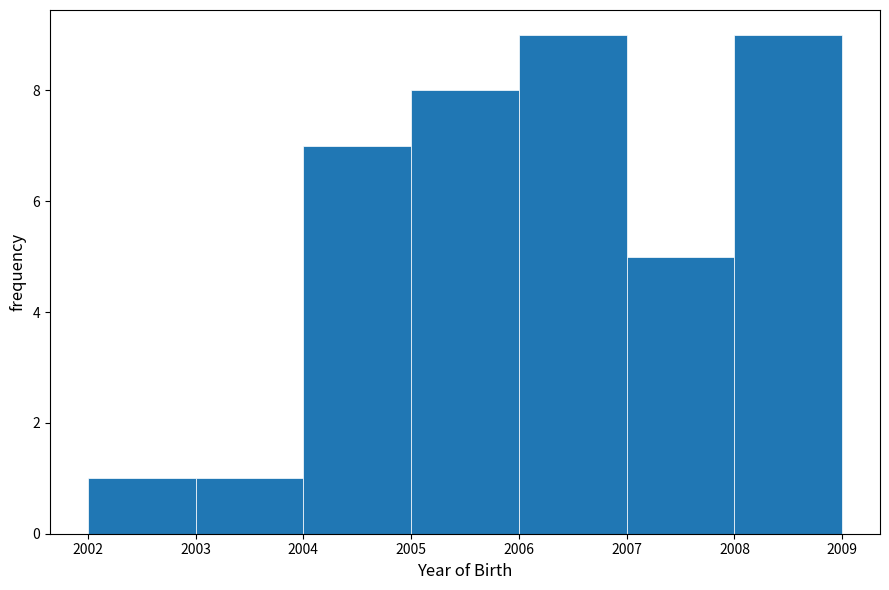

Reading left to right, transcribe this chart: for each bar, give the range it covers on the x-axis and its height. The values are not printed on the chart, so give them approximately, as read against the axis.

2002 to 2003: 1
2003 to 2004: 1
2004 to 2005: 7
2005 to 2006: 8
2006 to 2007: 9
2007 to 2008: 5
2008 to 2009: 9